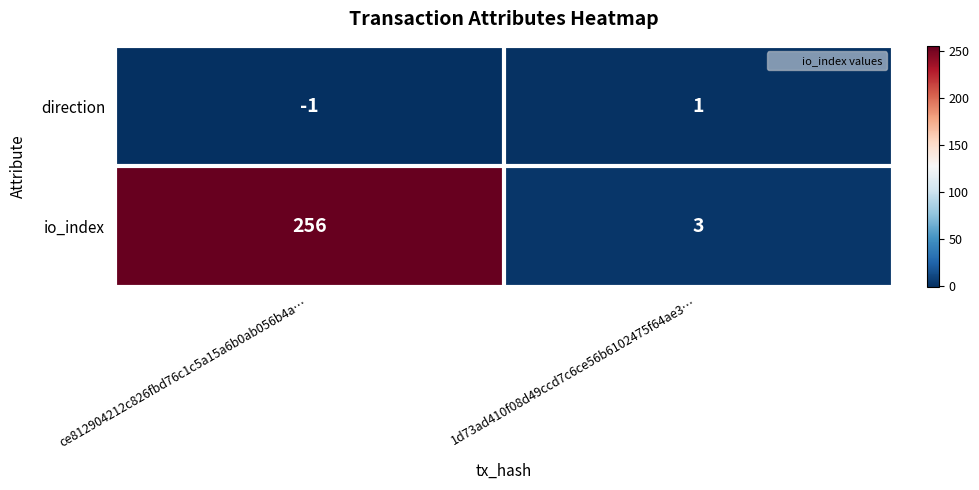

Reading left to right, extract all data points from this chart.

direction: ce812904212c826fbd76c1c5a15a6b0ab056b4a…=-1	1d73ad410f08d49ccd7c6ce56b6102475f64ae3…=1
io_index: ce812904212c826fbd76c1c5a15a6b0ab056b4a…=256	1d73ad410f08d49ccd7c6ce56b6102475f64ae3…=3